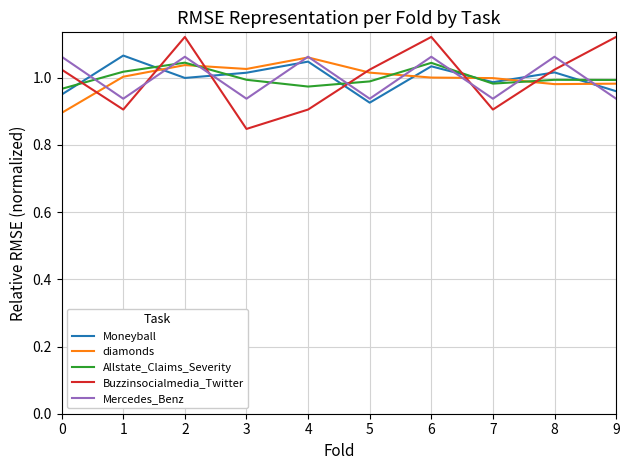

Between which two adjacent categories do Allstate_Claims_Severity and Moneyball first intersect?

0 and 1